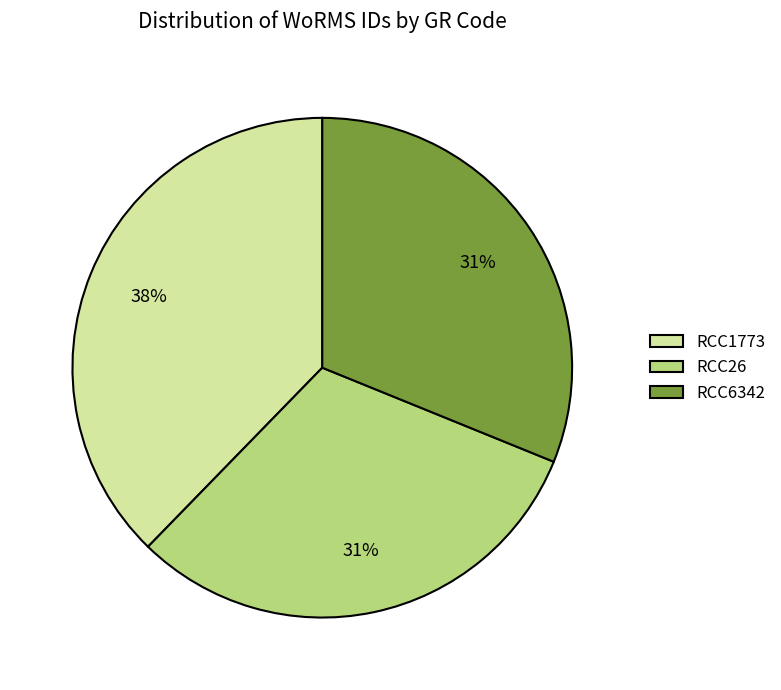

Combined, do RCC26 and RCC1773 account for over 50%?

Yes